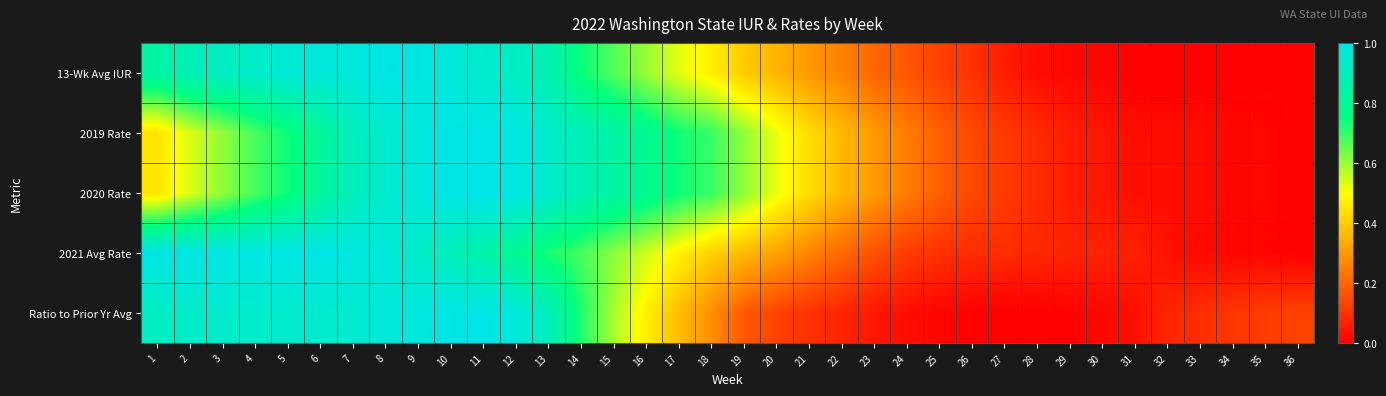

Which series changed the most between 8 and 23?

Ratio to Prior Yr Avg